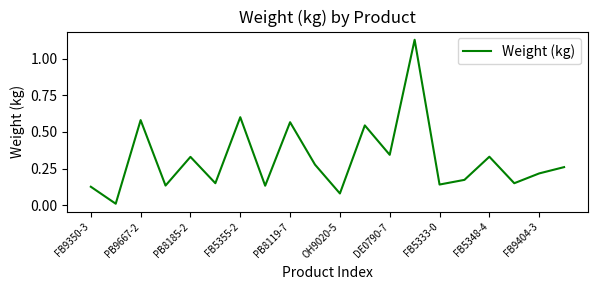

Is this an area chart (filled region under the line)?

No